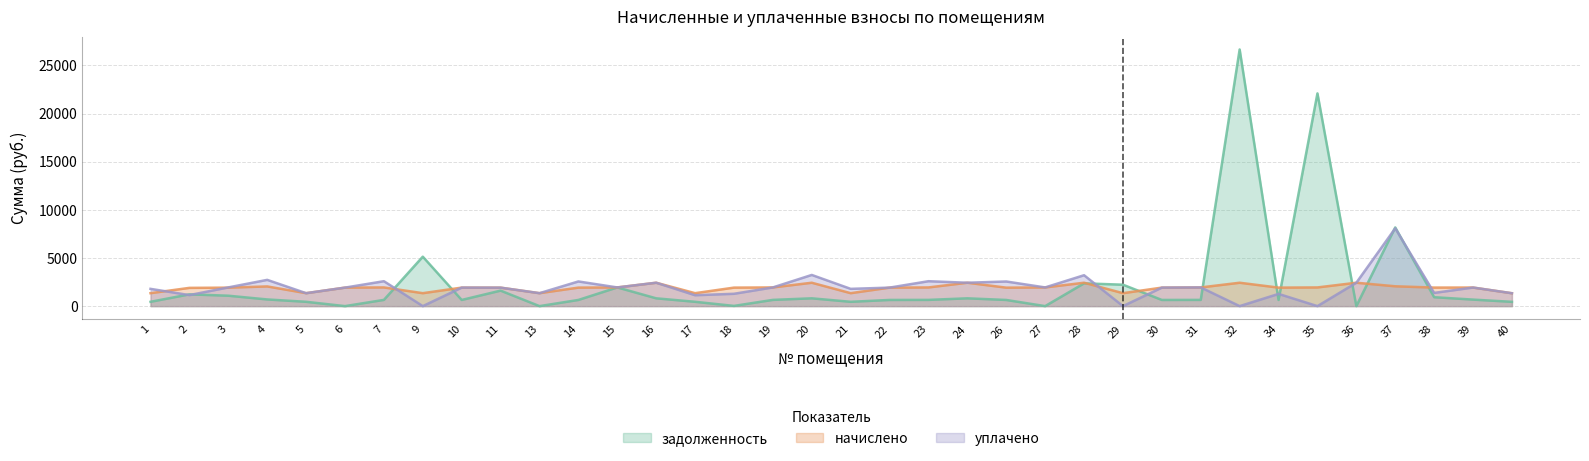

At which category does the chart reach its peak across all series?

32